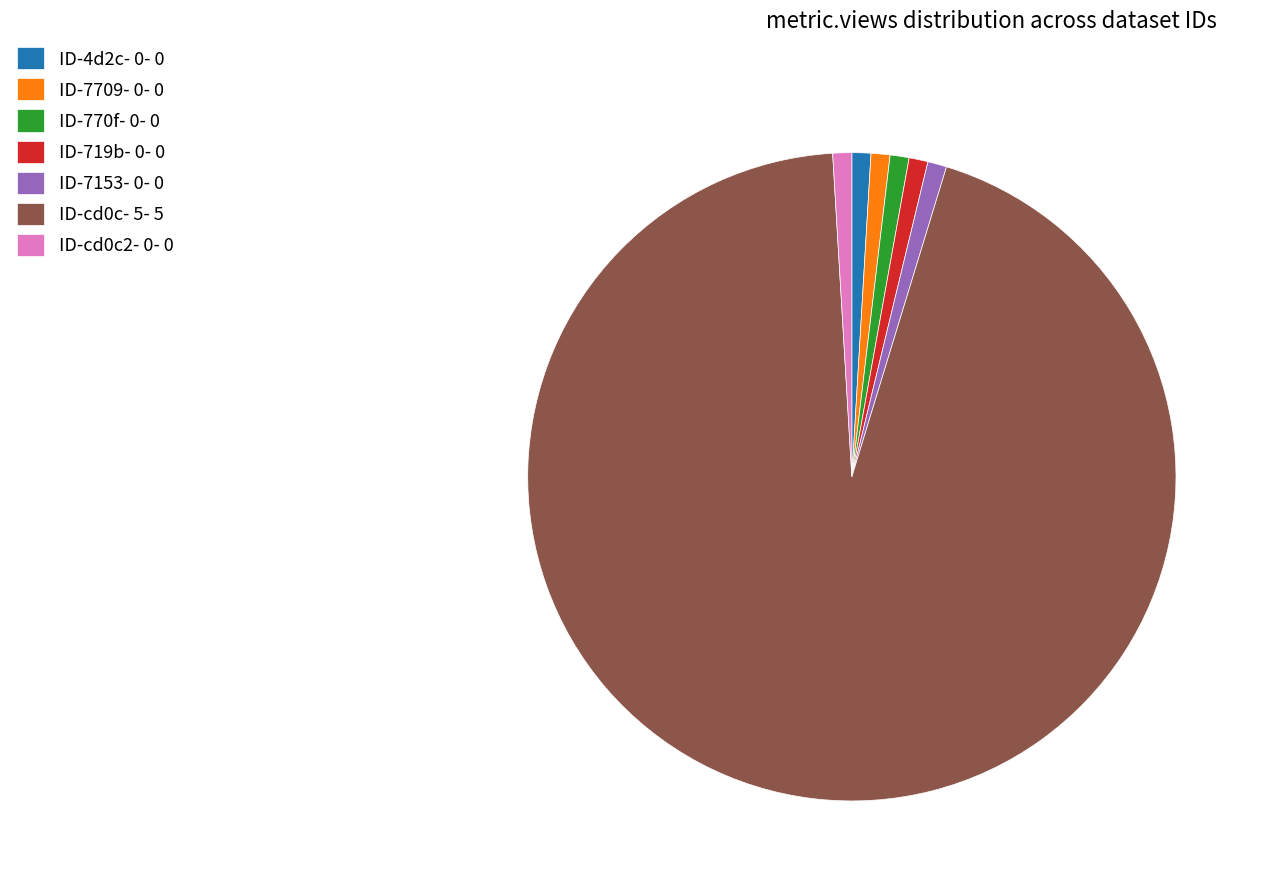

Combined, do ID-7153- 0- 0 and ID-4d2c- 0- 0 account for over 50%?

No